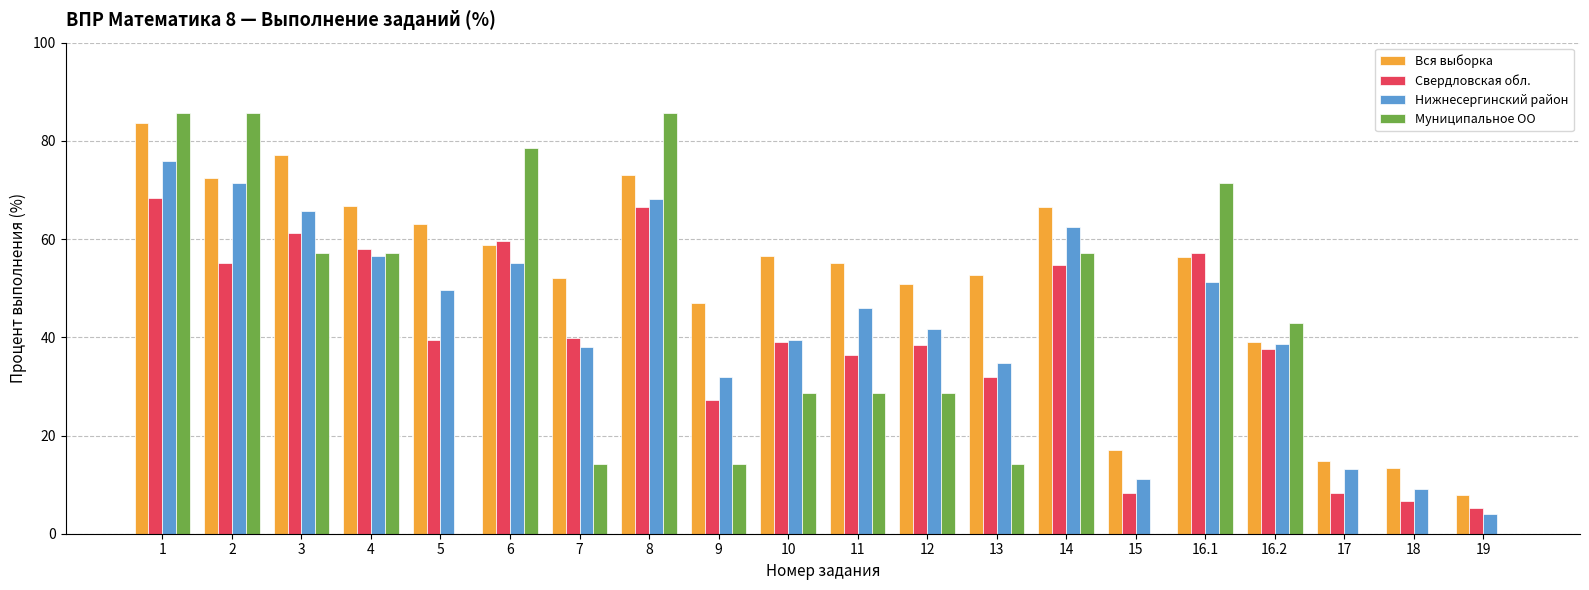

Are the bars horizontal?

No